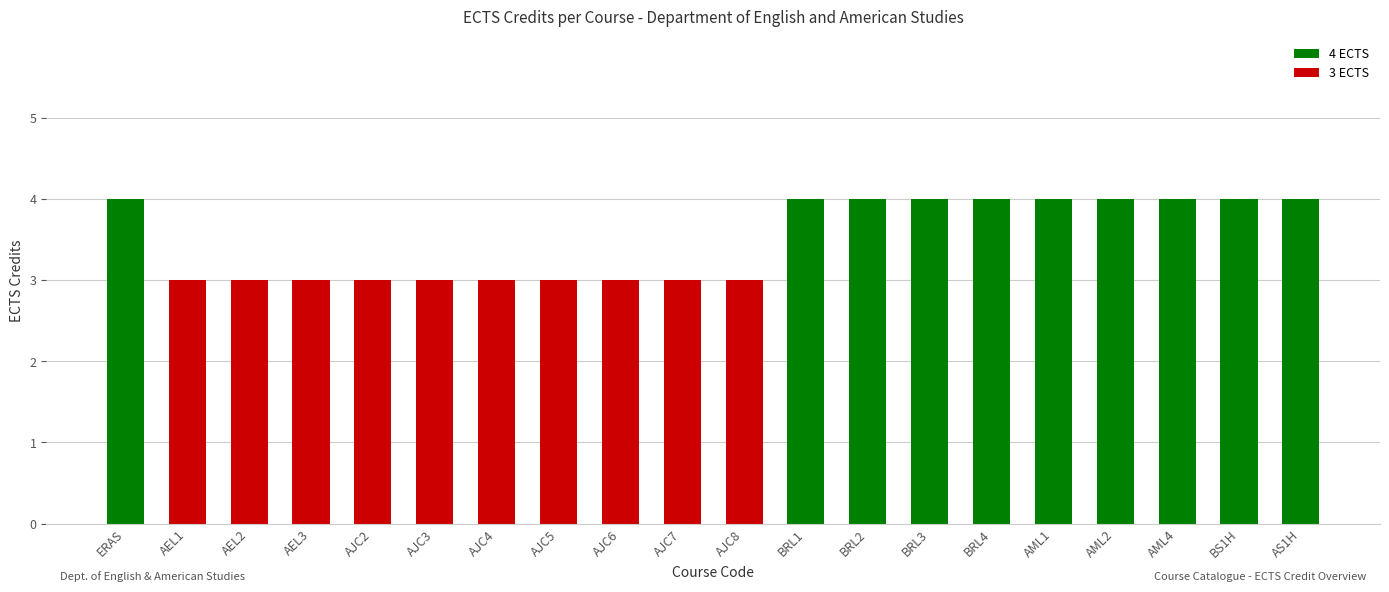

Reading left to right, list all the values displayed in this chart.

4	3	3	3	3	3	3	3	3	3	3	4	4	4	4	4	4	4	4	4